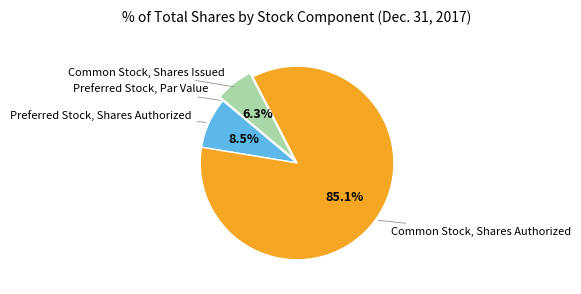

Is there a majority slice in this chart?

Yes